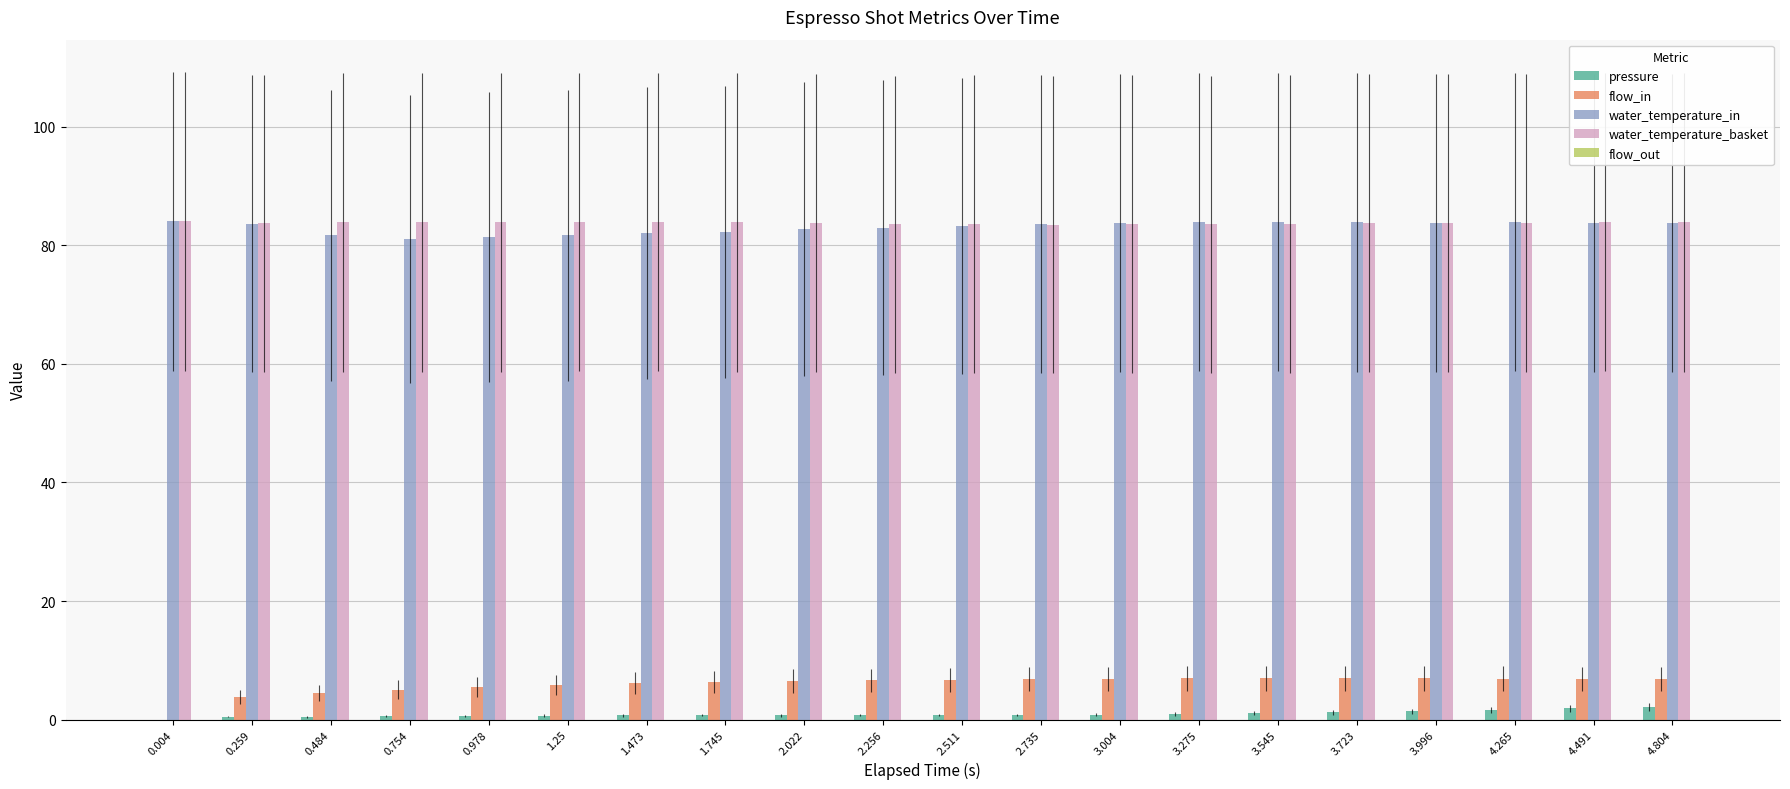

What is the average value of the water_temperature_in series?

83.0